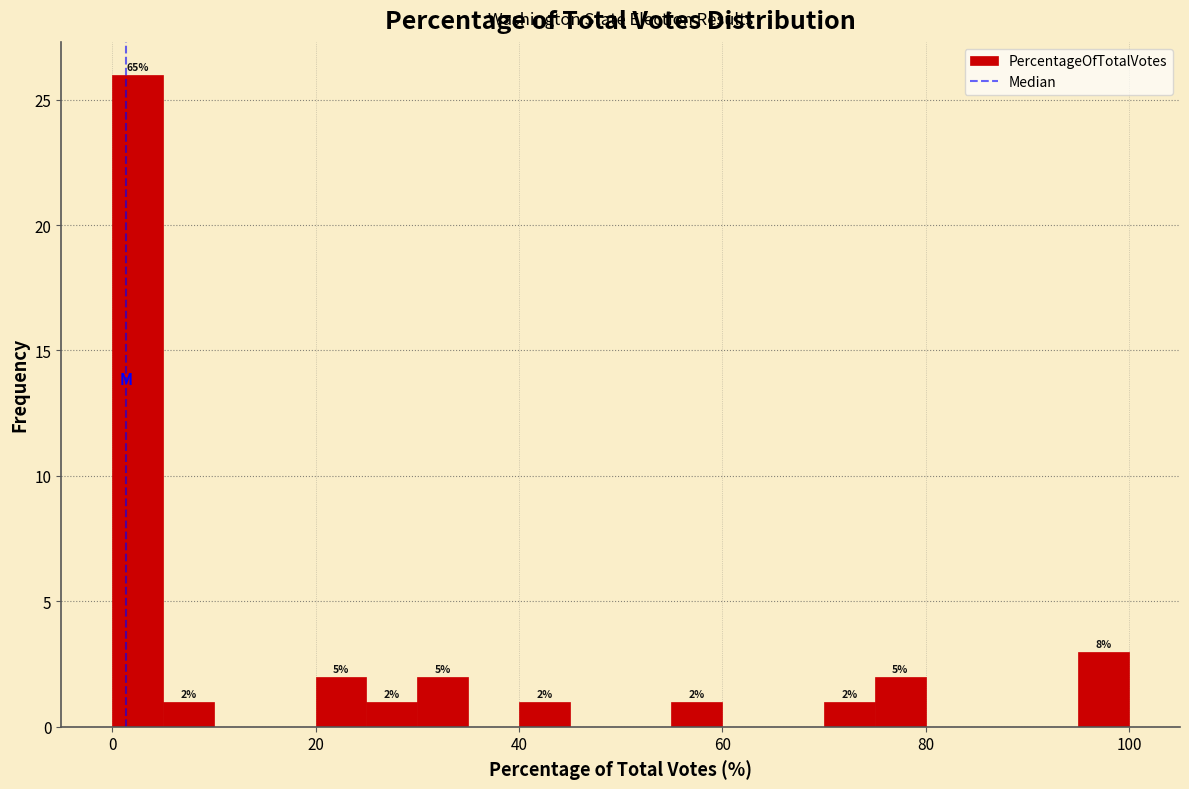

Around what value on the x-axis is the tallest bar? Give the approximate position of its centre, as read against the axis.

2